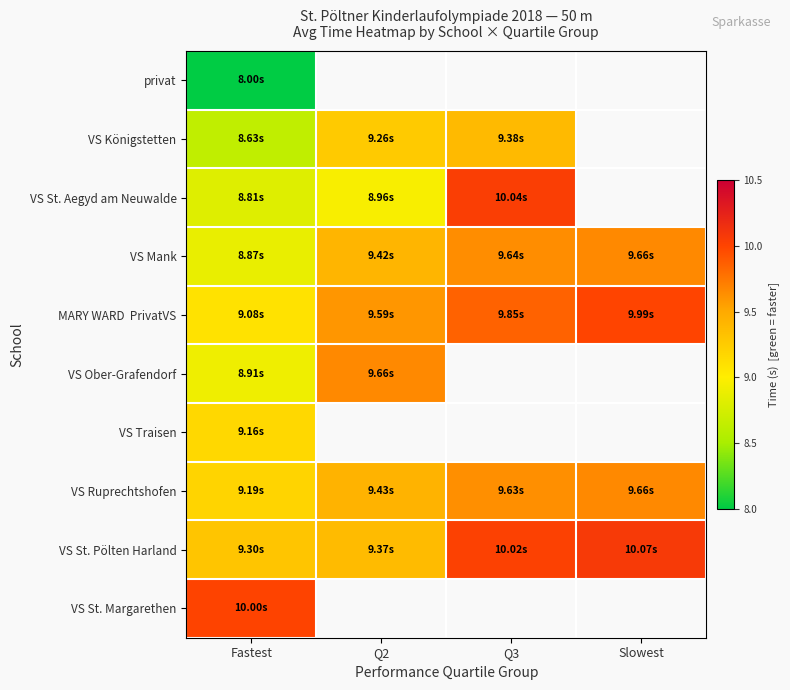

Between Slowest and Q2, which is larger?

Q2